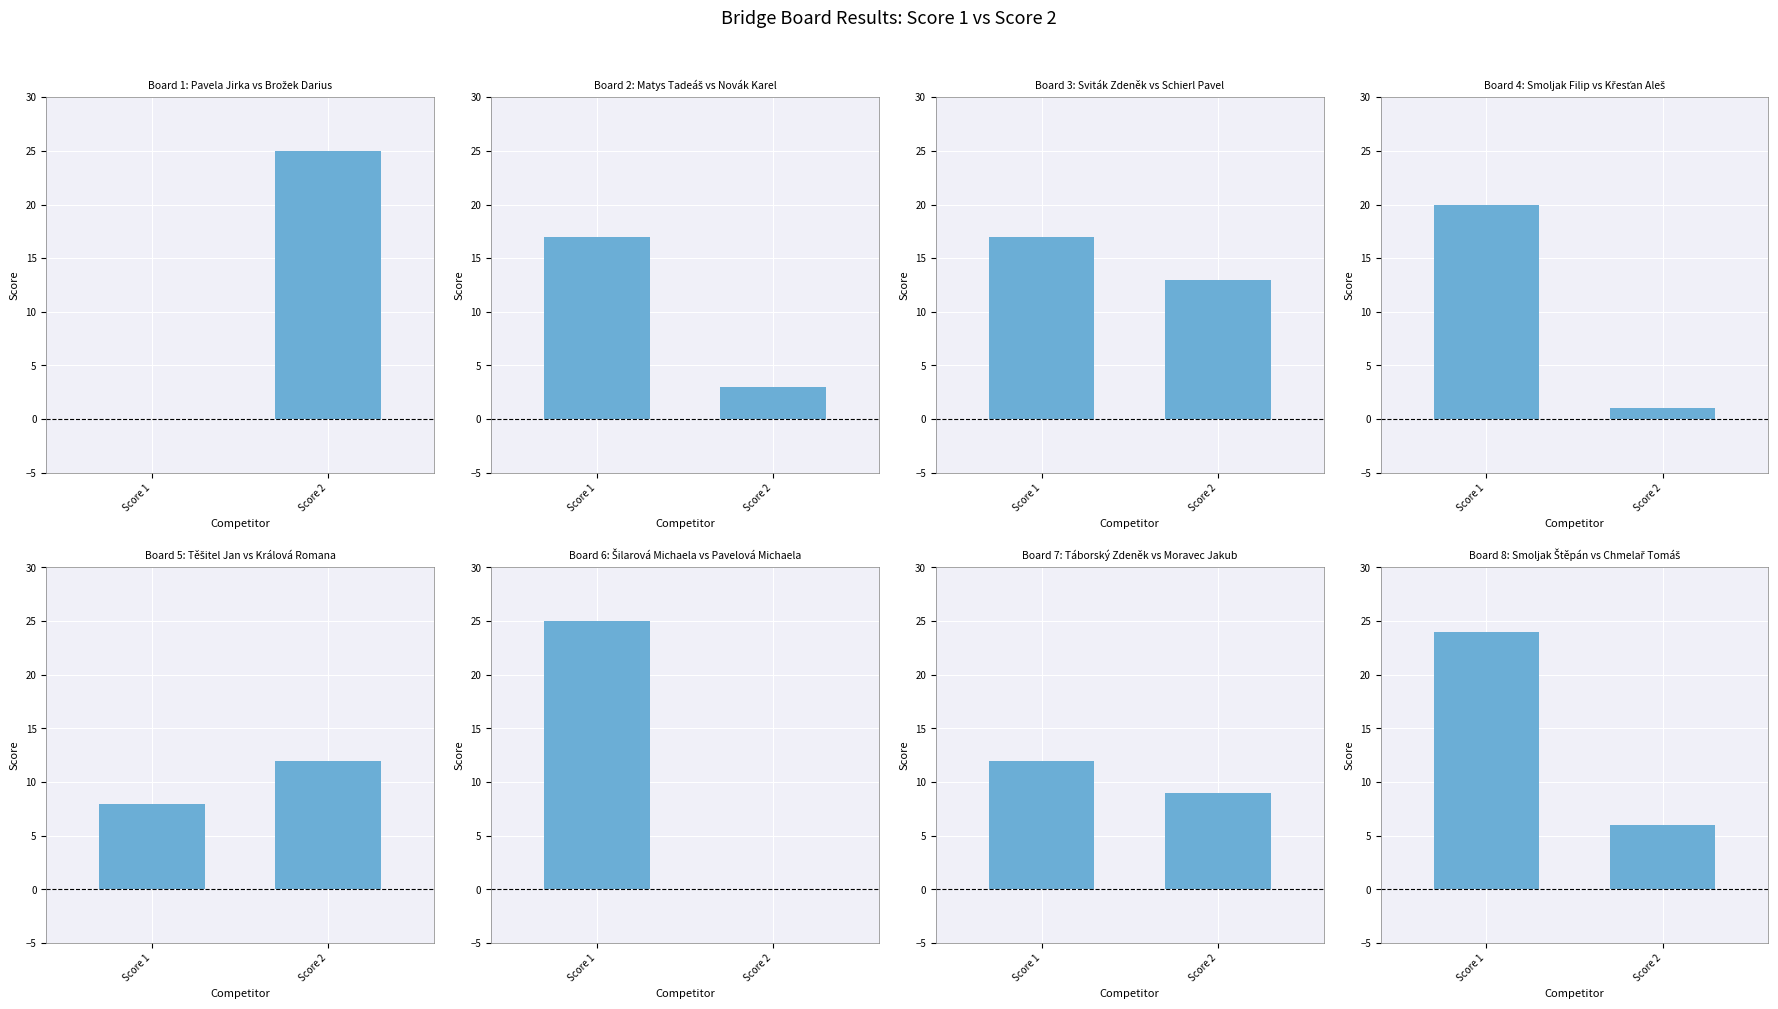

What are all the series names shown in the legend?

Score 1, Score 2